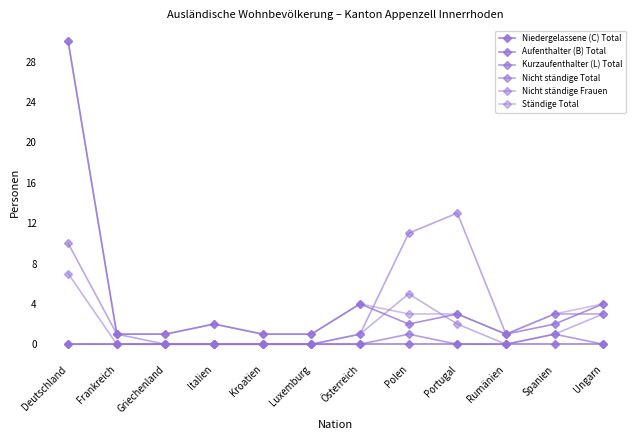

What is the total value across all series at Rumänien?

3